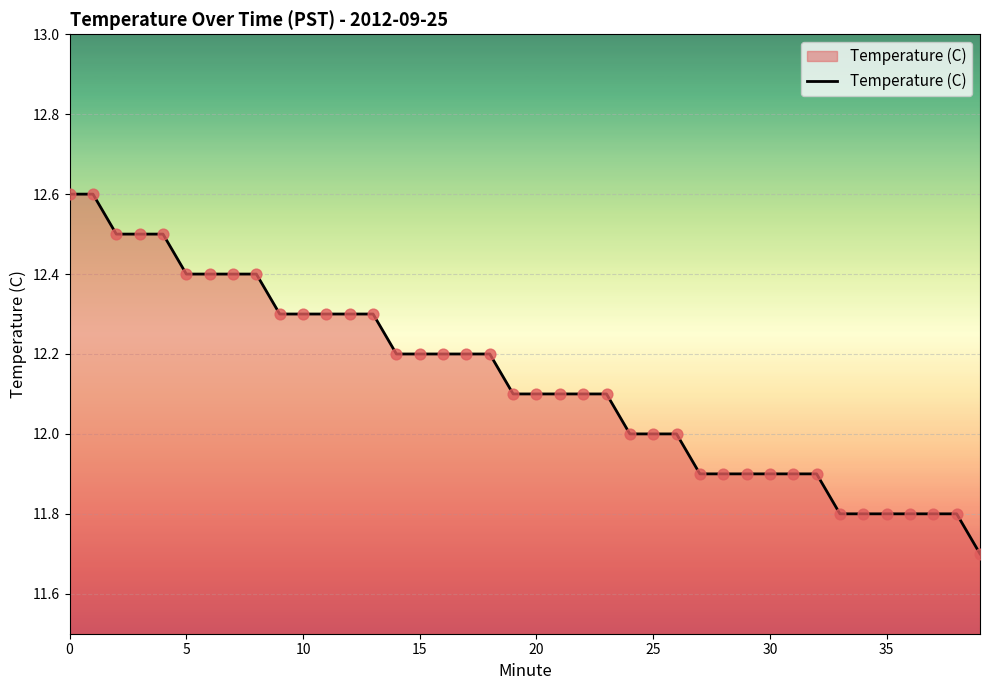

What is the smallest value displayed?

11.7